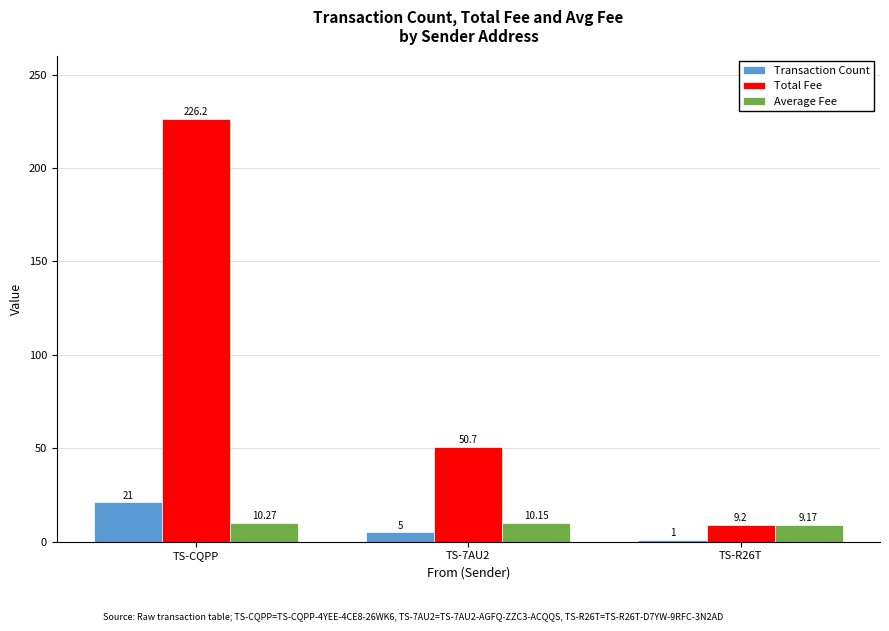

What value does the Total Fee series have at TS-CQPP?

226.2